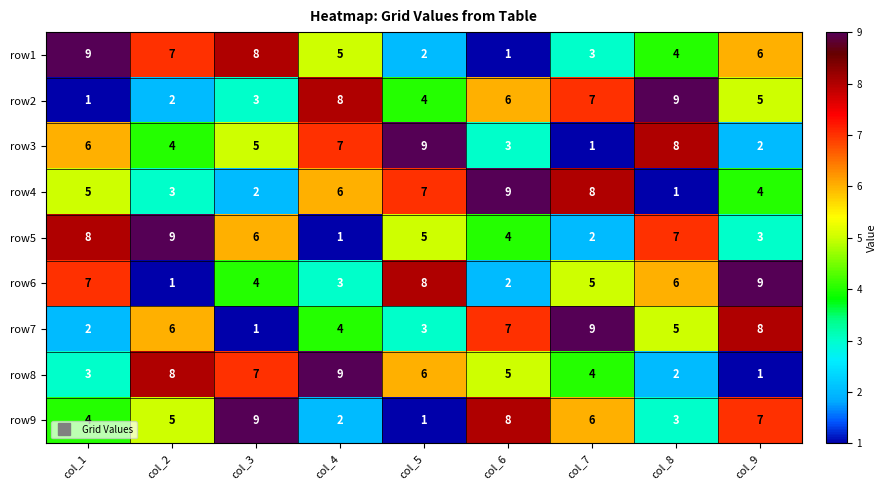

True or false: row3 has a value of 9 at col_5.

True